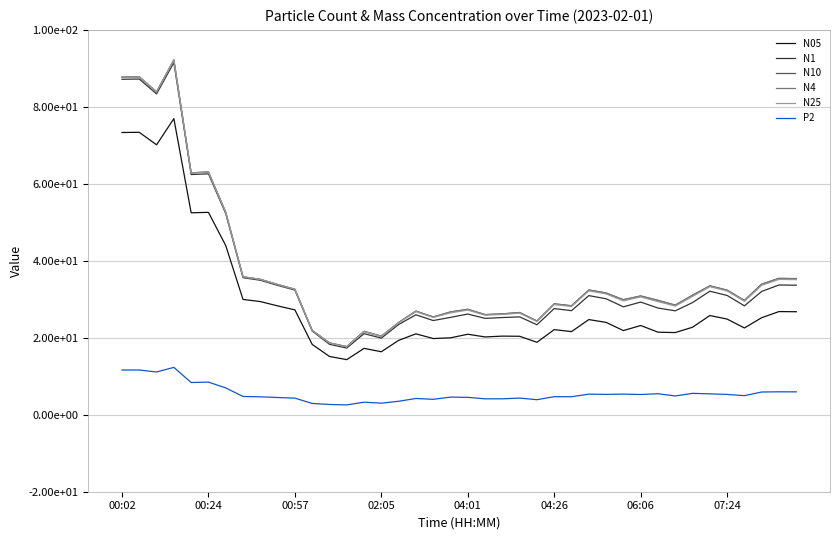

True or false: N4 and P2 cross at least once.

False